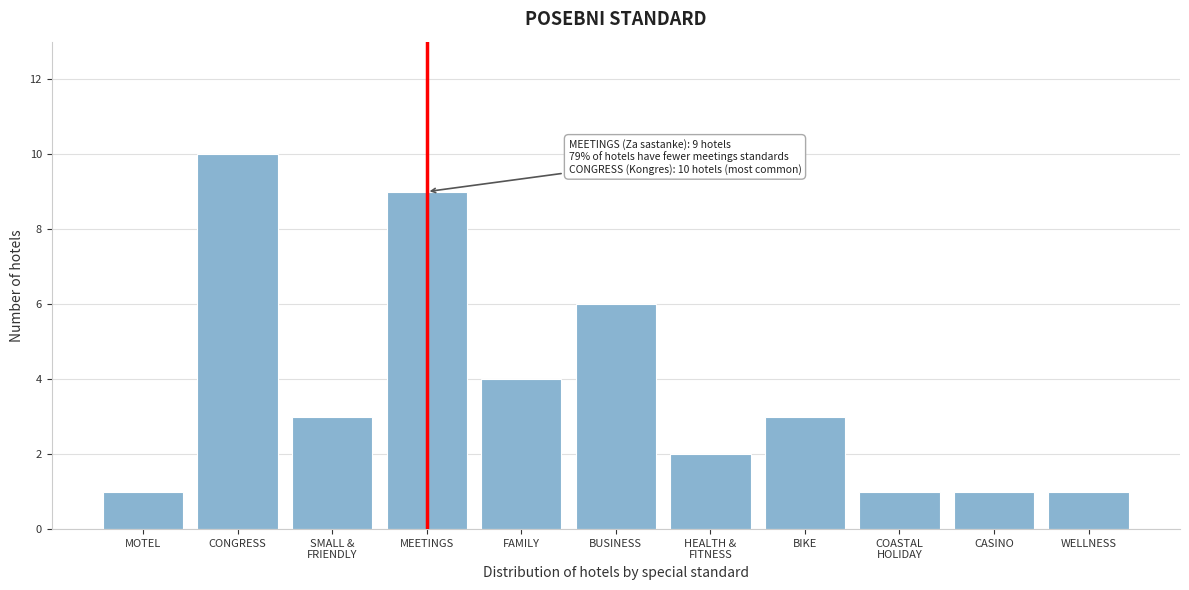

Reading right to left, transcribe all the data shown in this chart.

1	1	1	3	2	6	4	9	3	10	1